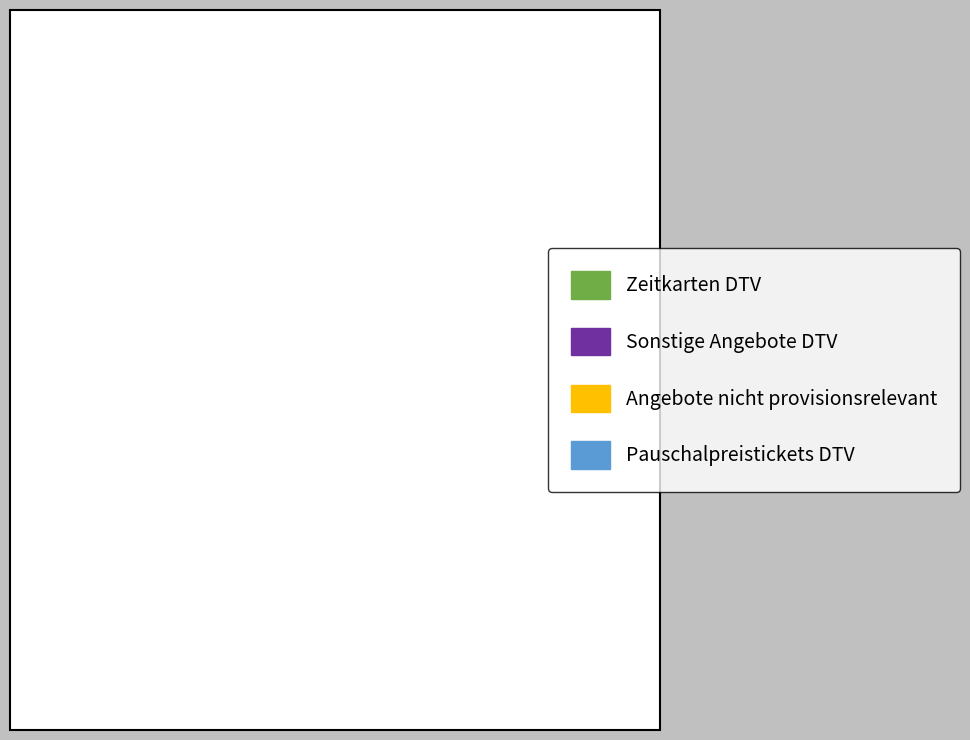

Is there any slice that represents more than half of the pie?

Yes